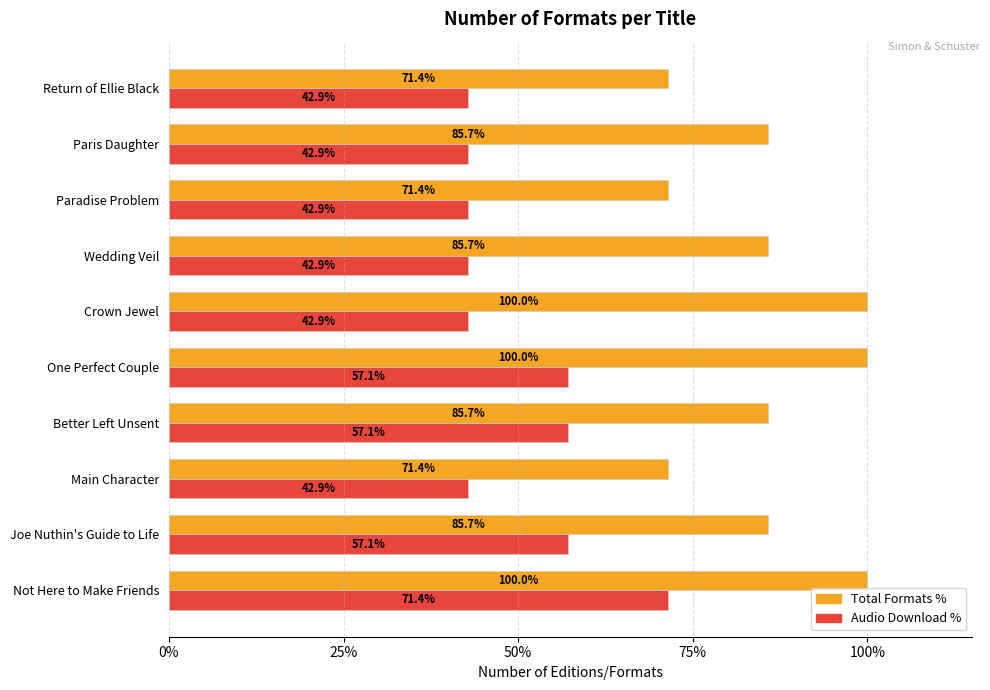

Rank the series at Main Character from highest to lowest value.

Total Formats %, Audio Download %